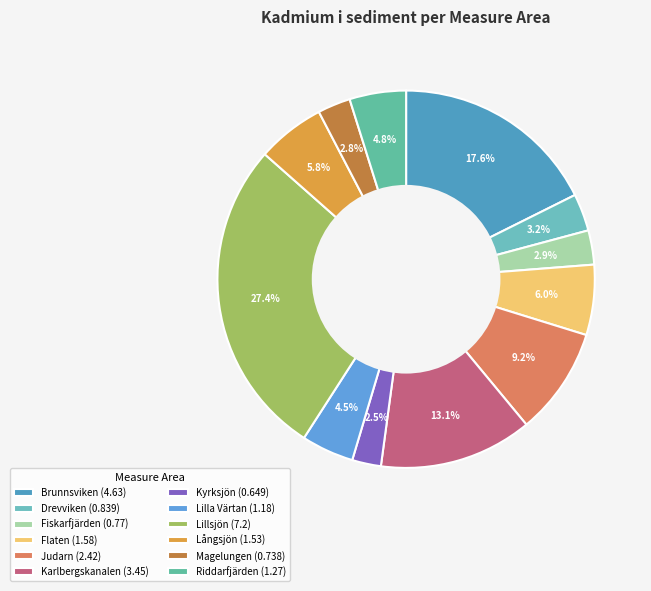

To the nearest percent, what percentage of the pie is Långsjön?

6%